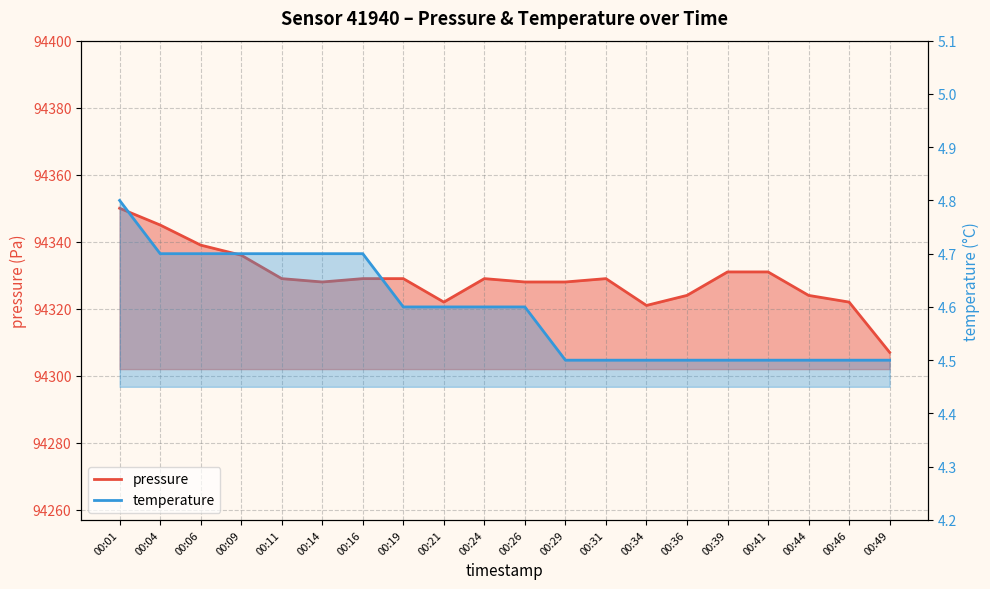

At which category is the sum across all series the highest?

00:01